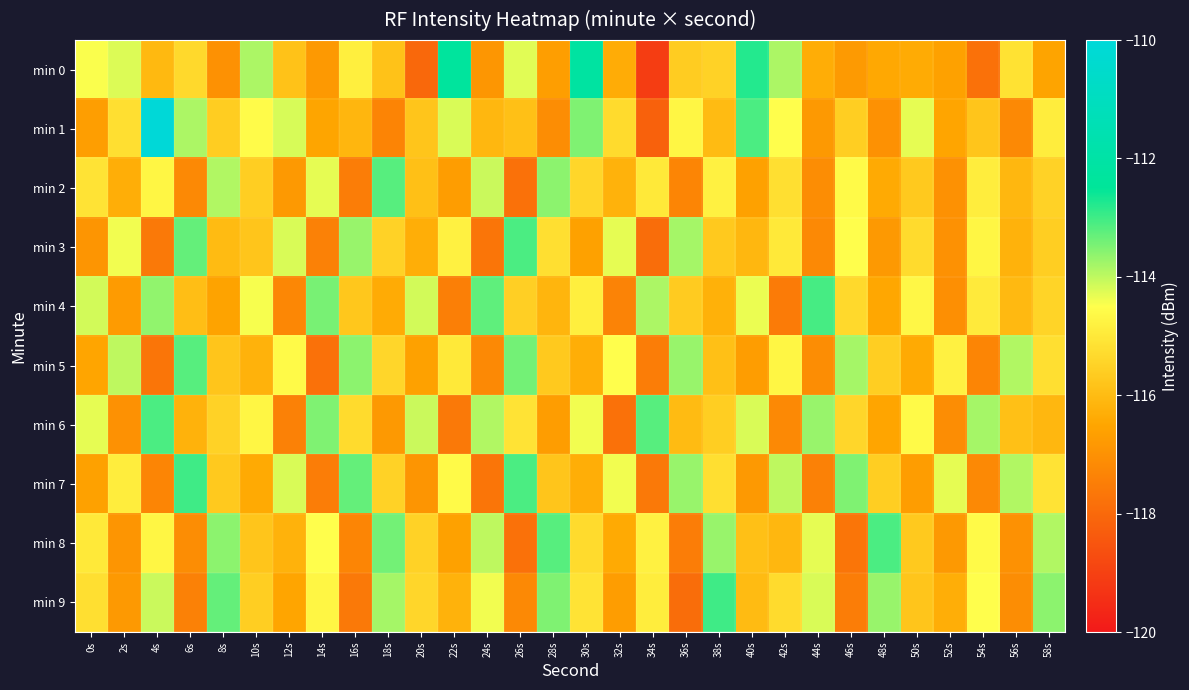

Which series has the widest spread of values?

min 1